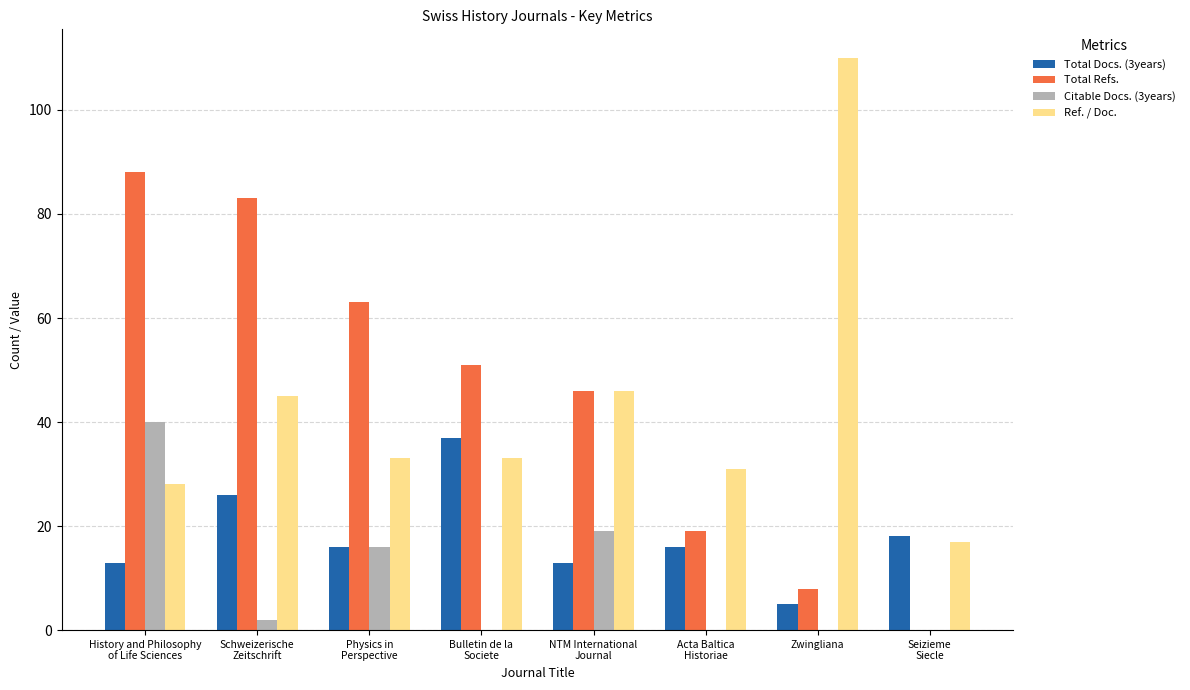

Which series changed the most between Schweizerische
Zeitschrift and Acta Baltica
Historiae?

Total Refs.